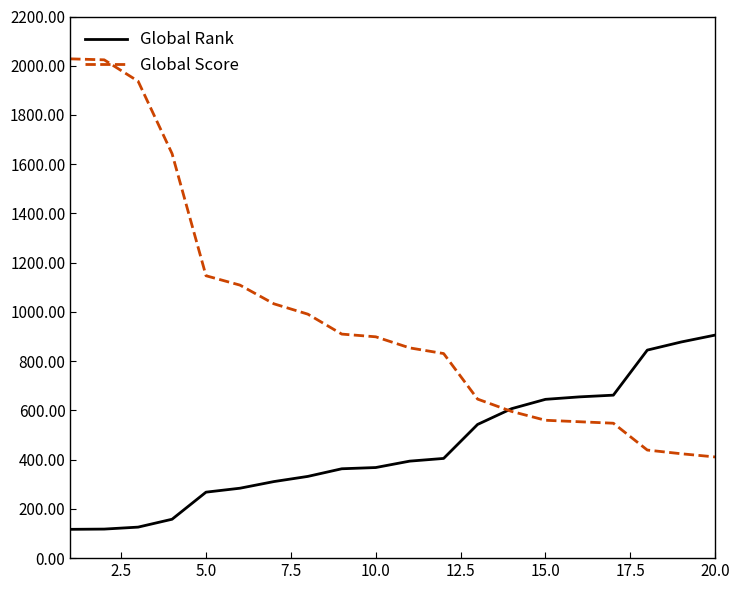

What is the sum of all Global Rank values?

8985